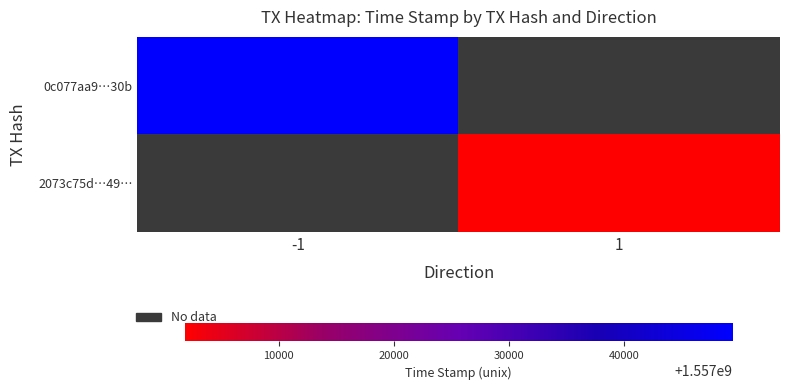

How many series are shown in this chart?

2